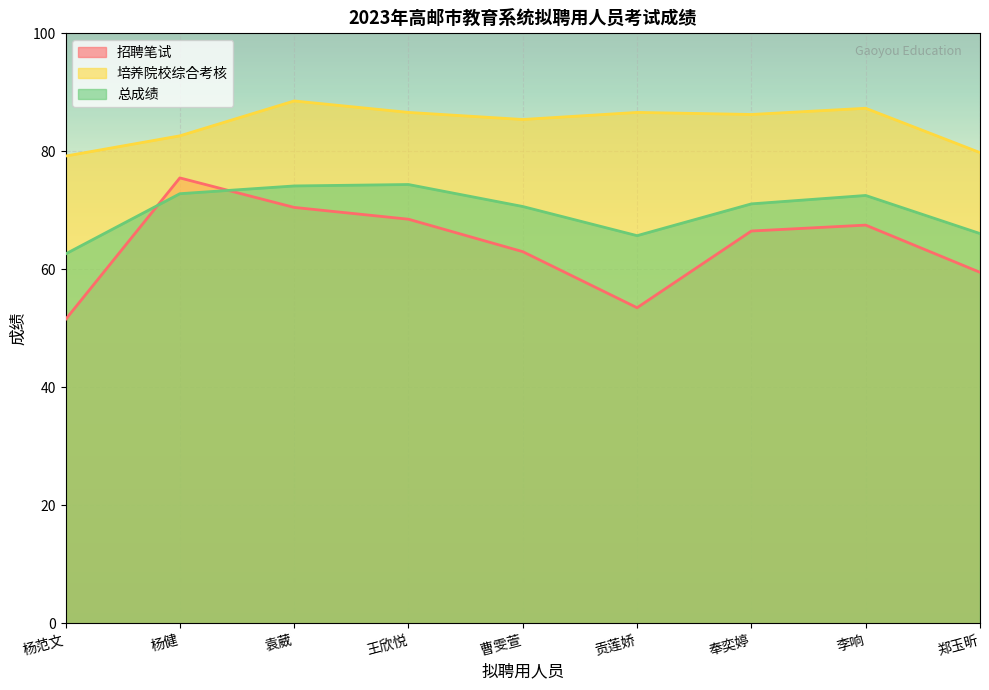

Where is the first local minimum for 总成绩?

贡莲娇